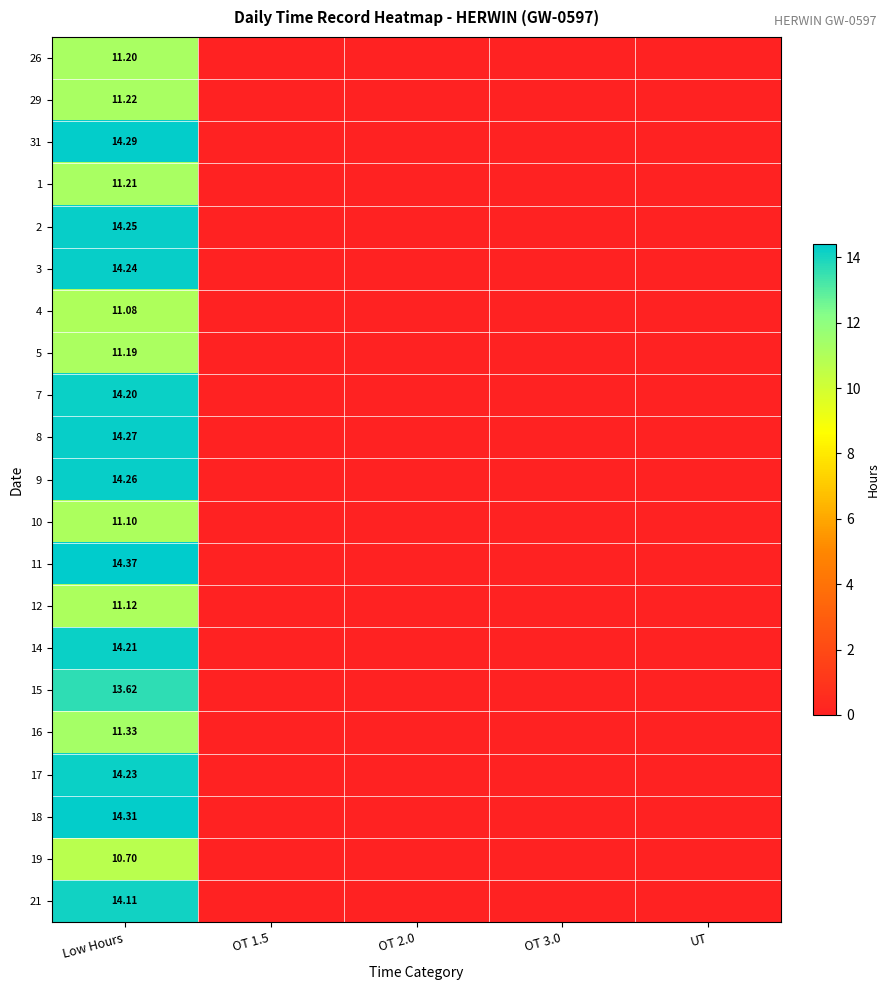

How many values in the 17 series exceed 0?

1